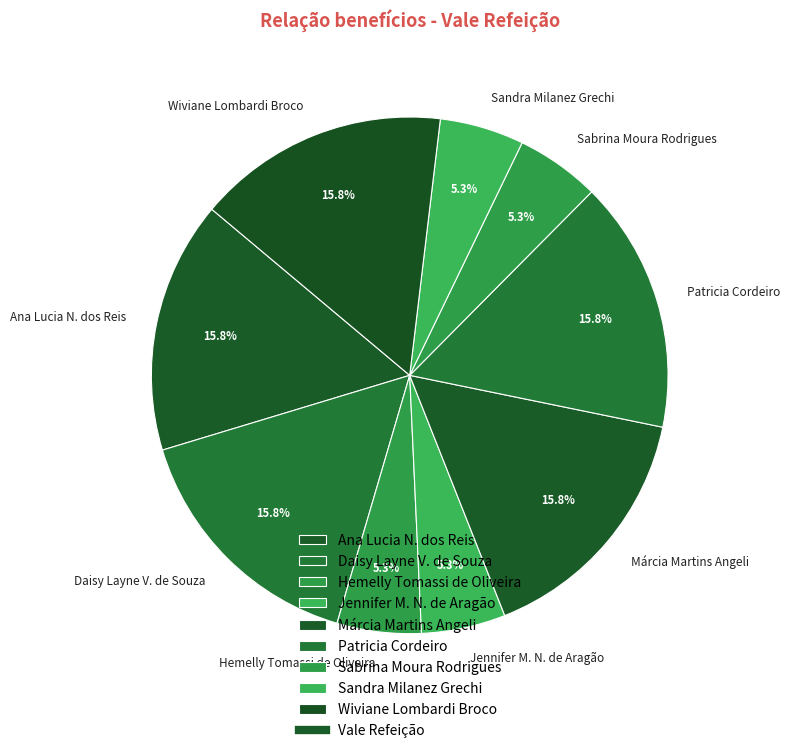

To the nearest percent, what is the average slice percentage?

11%